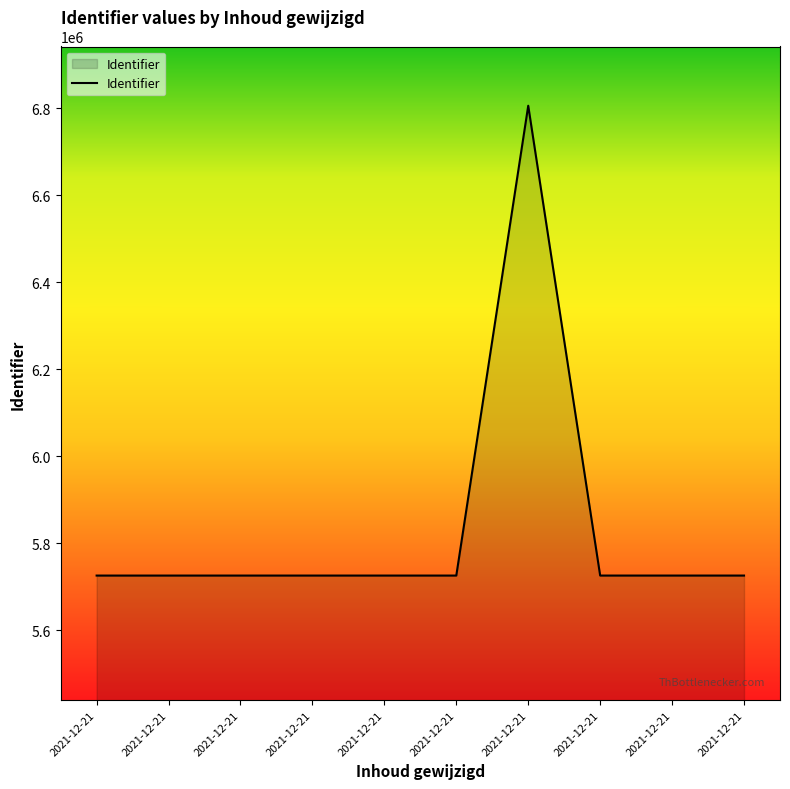

At which label does the data first exceed 5726149?

2021-12-21